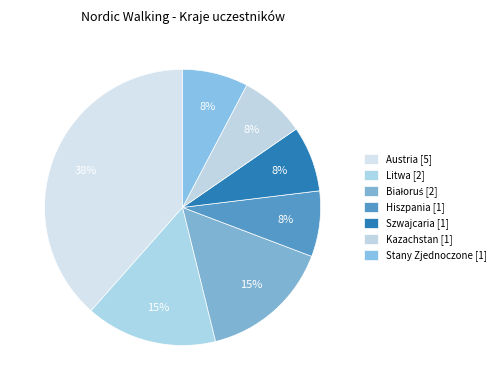

How many segments does this pie chart have?

7